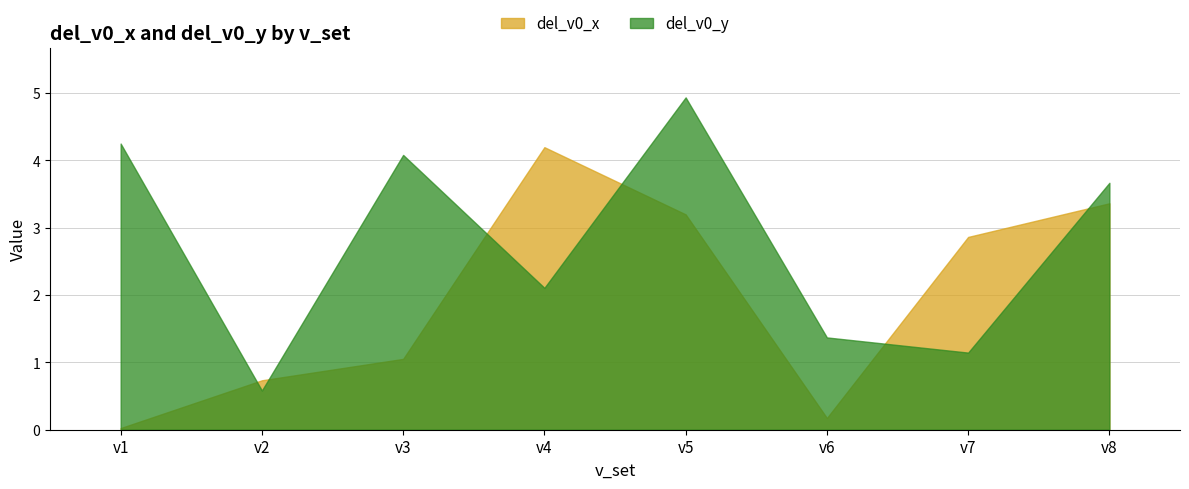

Rank the series by their average value, from lowest to highest.

del_v0_x, del_v0_y